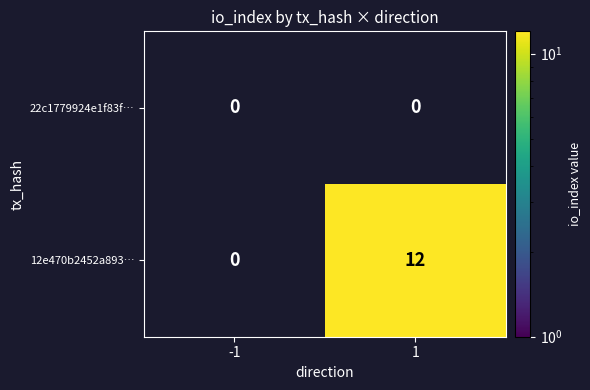

Which category has the highest value across all series?

1